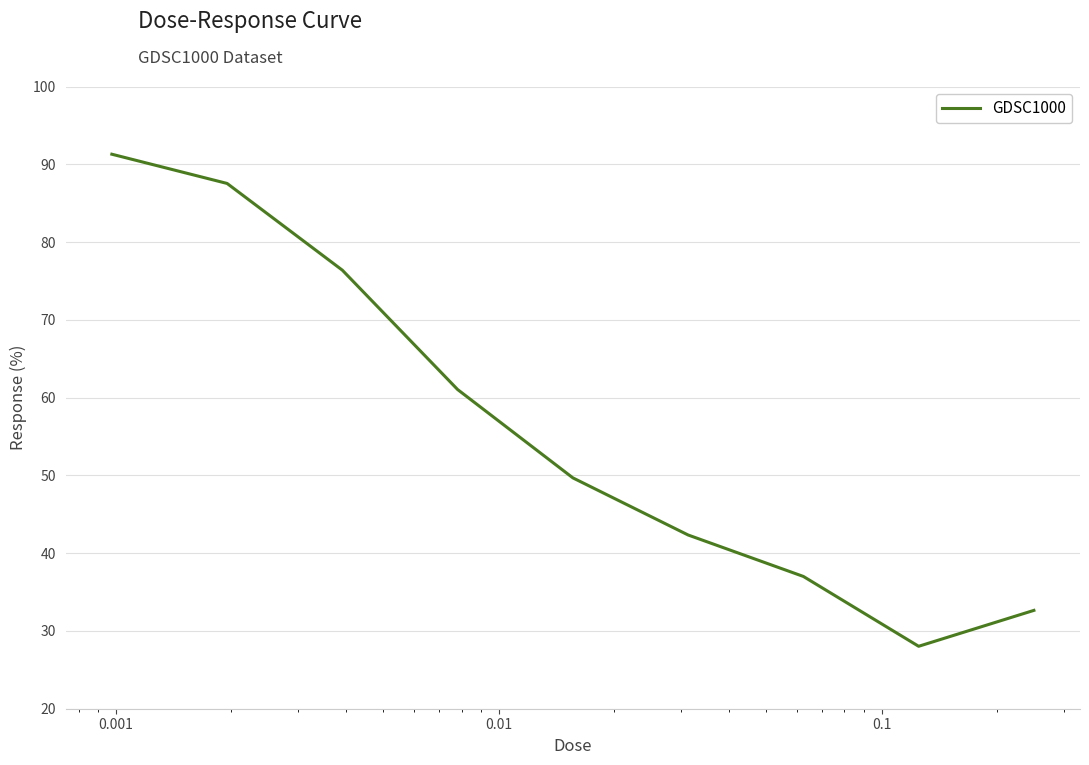

What is the maximum value shown in the chart?

91.3